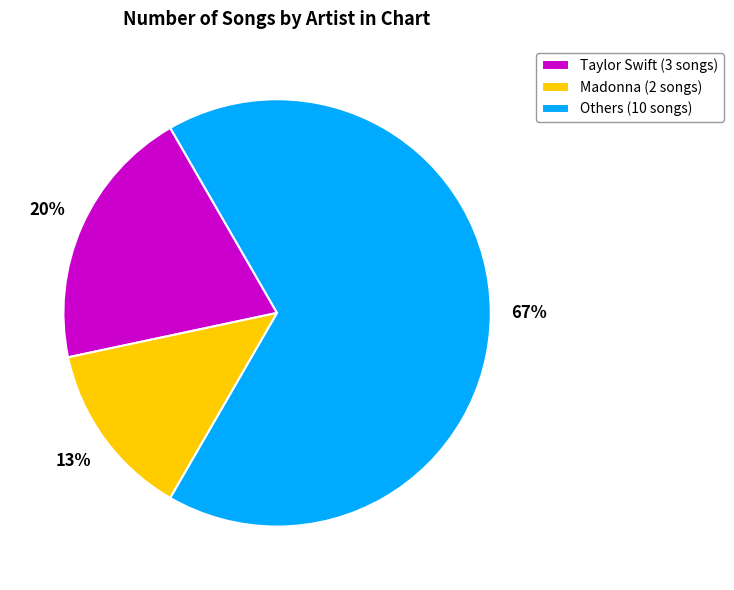

Do Others (10 songs) and Taylor Swift (3 songs) together represent more than half of the pie?

Yes